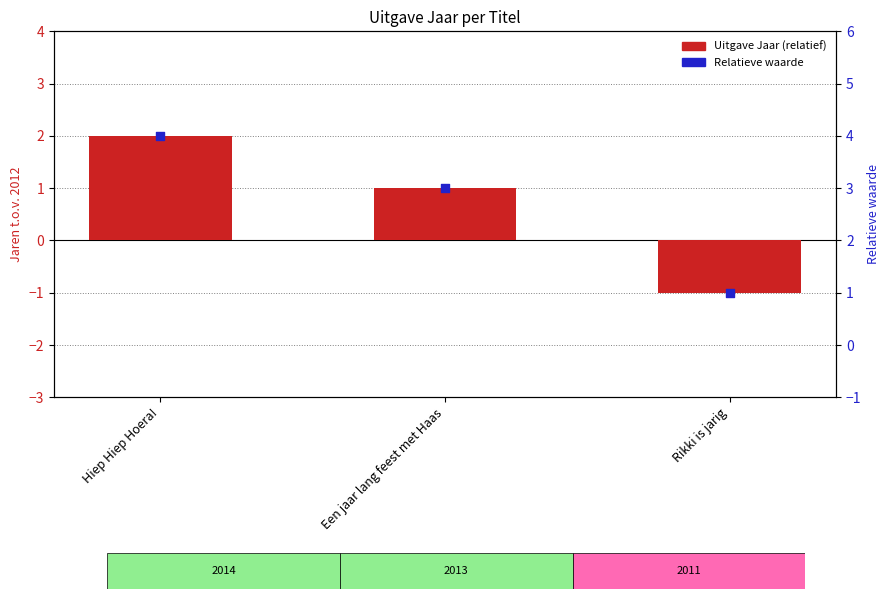

Which series contains the lowest Y value?

Uitgave Jaar (relatief t.o.v. 2012)